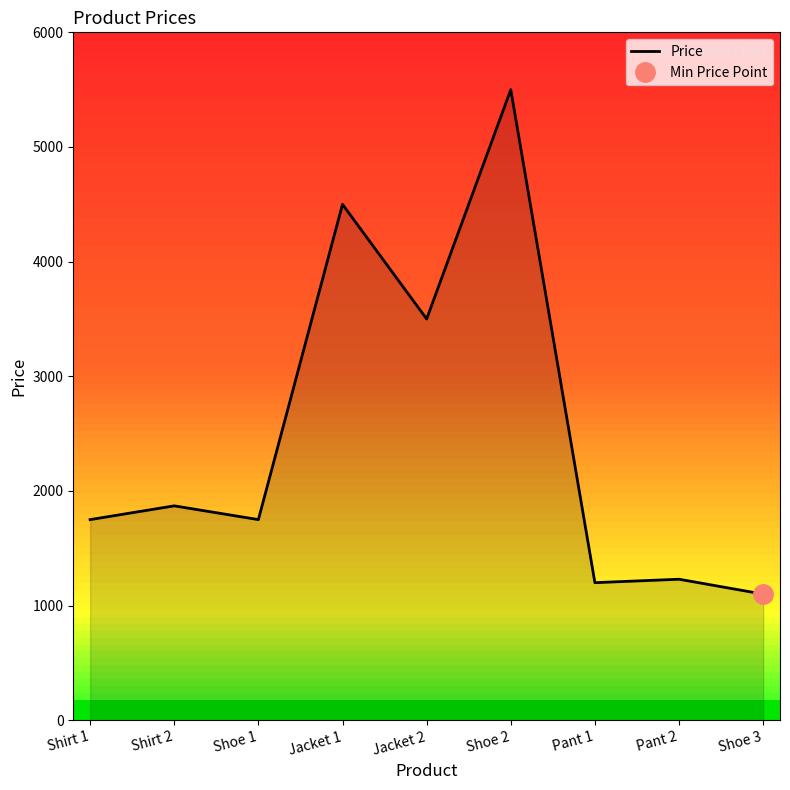

How many points are higher than both their immediate neighbors (excluding endpoints)?

4